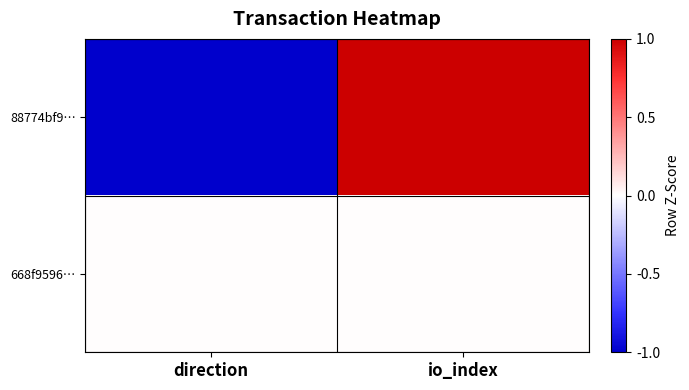

What is the total value across all series at io_index?

1